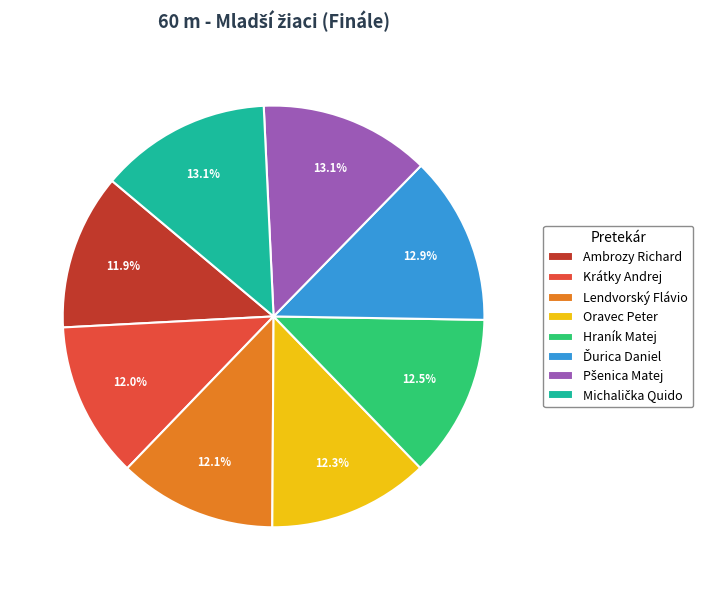

What portion of the pie excludes Ambrozy Richard?

88.1%